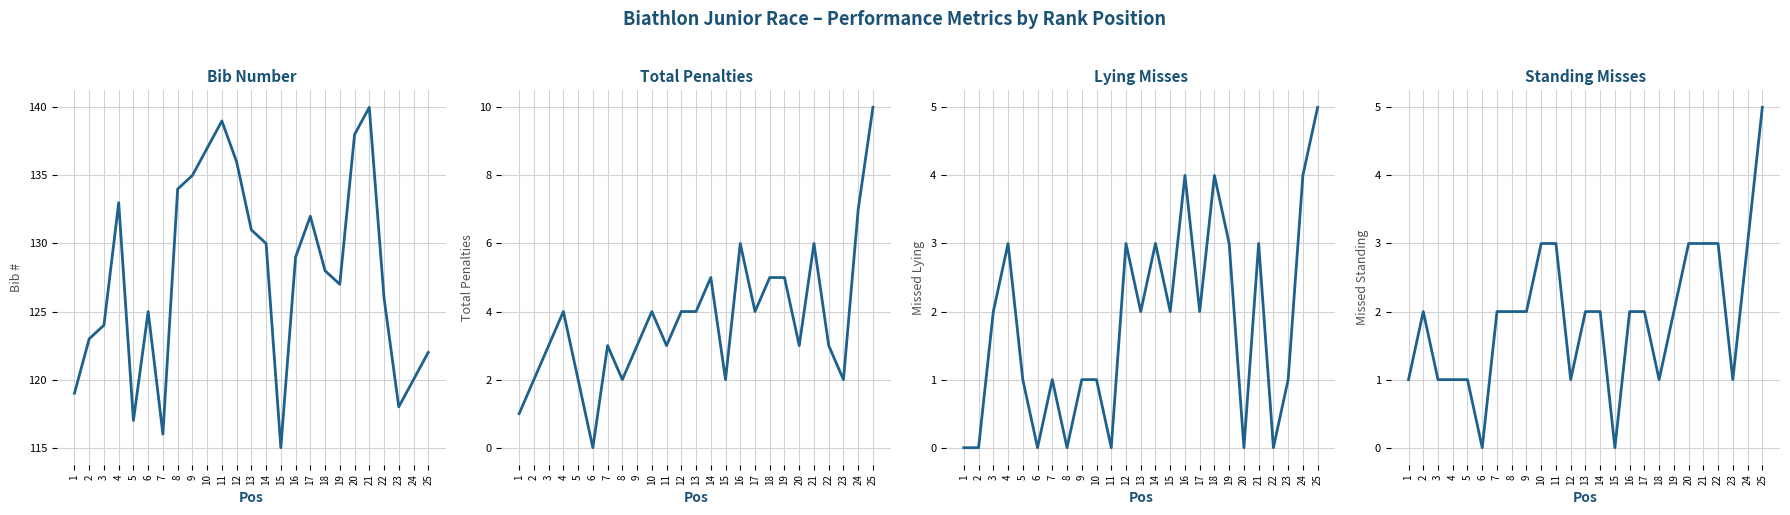

Reading left to right, extract all data points from this chart.

Bib (#): 1=119	2=123	3=124	4=133	5=117	6=125	7=116	8=134	9=135	10=137	11=139	12=136	13=131	14=130	15=115	16=129	17=132	18=128	19=127	20=138	21=140	22=126	23=118	24=120	25=122
Total Penalties (T): 1=1	2=2	3=3	4=4	5=2	6=0	7=3	8=2	9=3	10=4	11=3	12=4	13=4	14=5	15=2	16=6	17=4	18=5	19=5	20=3	21=6	22=3	23=2	24=7	25=10
Missed Lying (L): 1=0	2=0	3=2	4=3	5=1	6=0	7=1	8=0	9=1	10=1	11=0	12=3	13=2	14=3	15=2	16=4	17=2	18=4	19=3	20=0	21=3	22=0	23=1	24=4	25=5
Missed Standing (S): 1=1	2=2	3=1	4=1	5=1	6=0	7=2	8=2	9=2	10=3	11=3	12=1	13=2	14=2	15=0	16=2	17=2	18=1	19=2	20=3	21=3	22=3	23=1	24=3	25=5